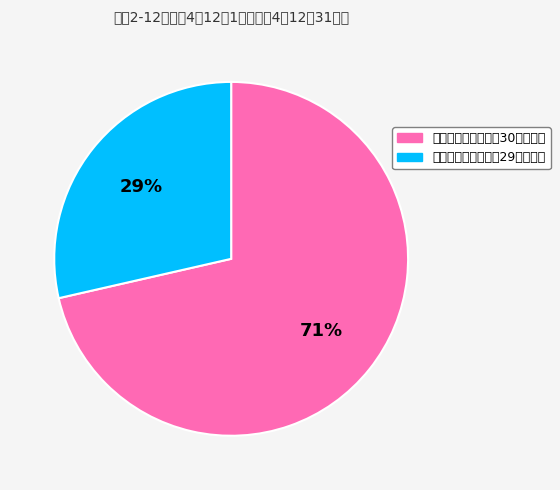

What is the ratio of the value at 小規模施設等（定員29人以下） to the value at 大規模施設等（定員30人以上）?

0.4